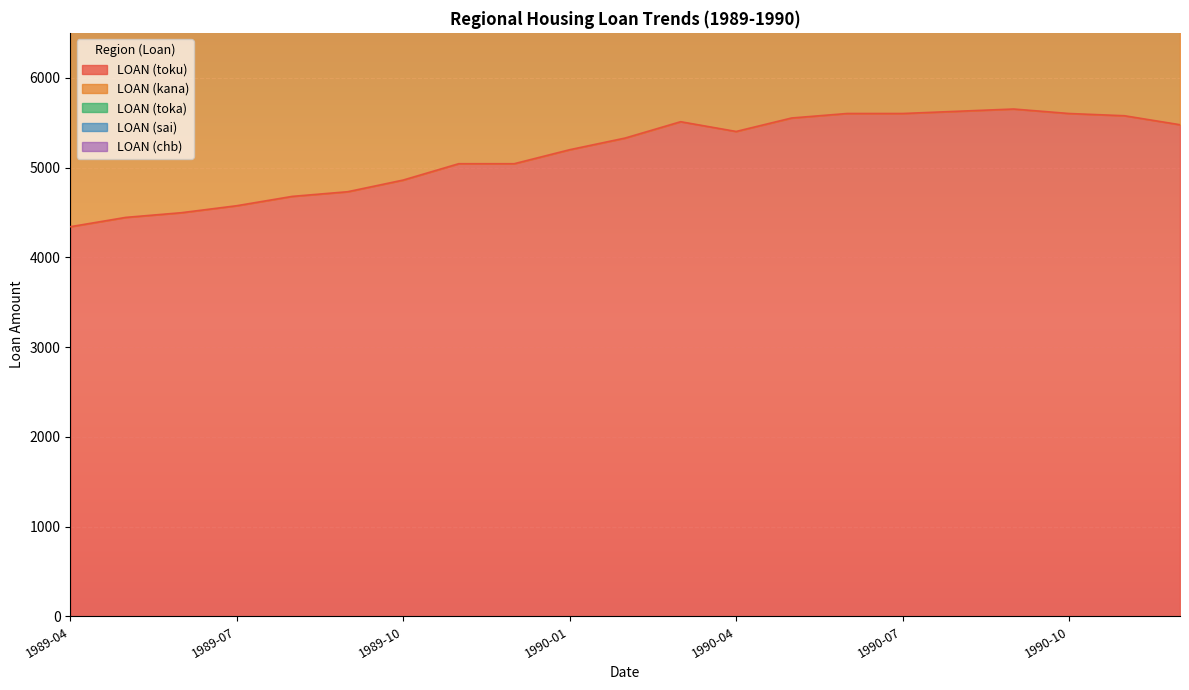

Which series has the largest range (max minus min)?

LOAN (toka)